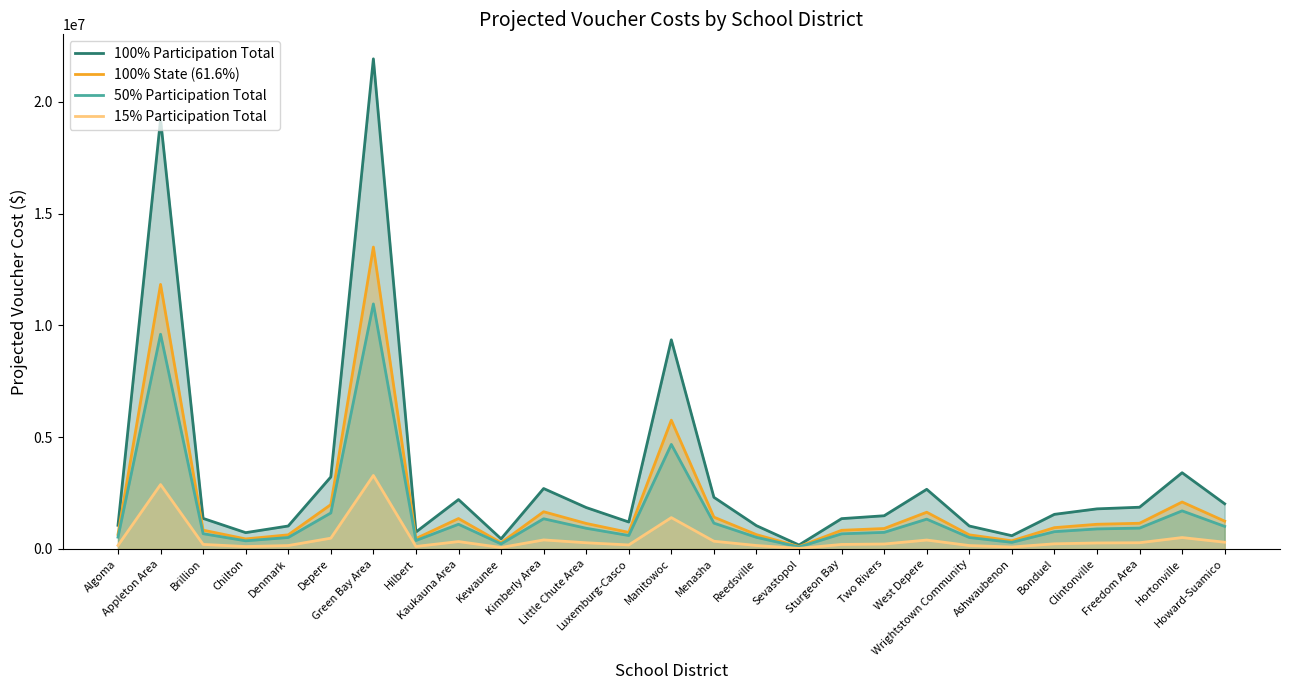

What position from the left is Menasha?

15